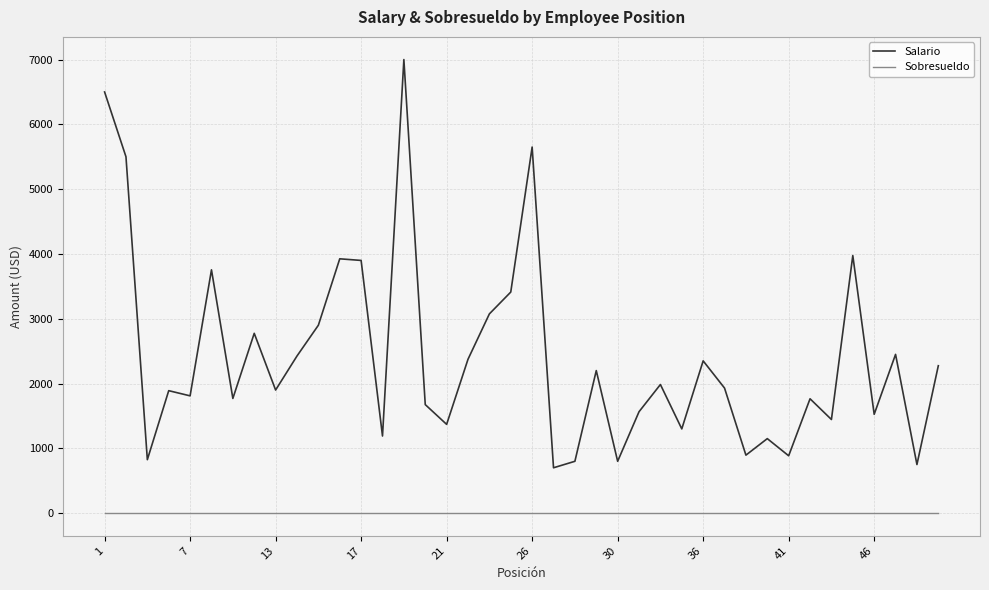

How many lines are shown in the chart?

2